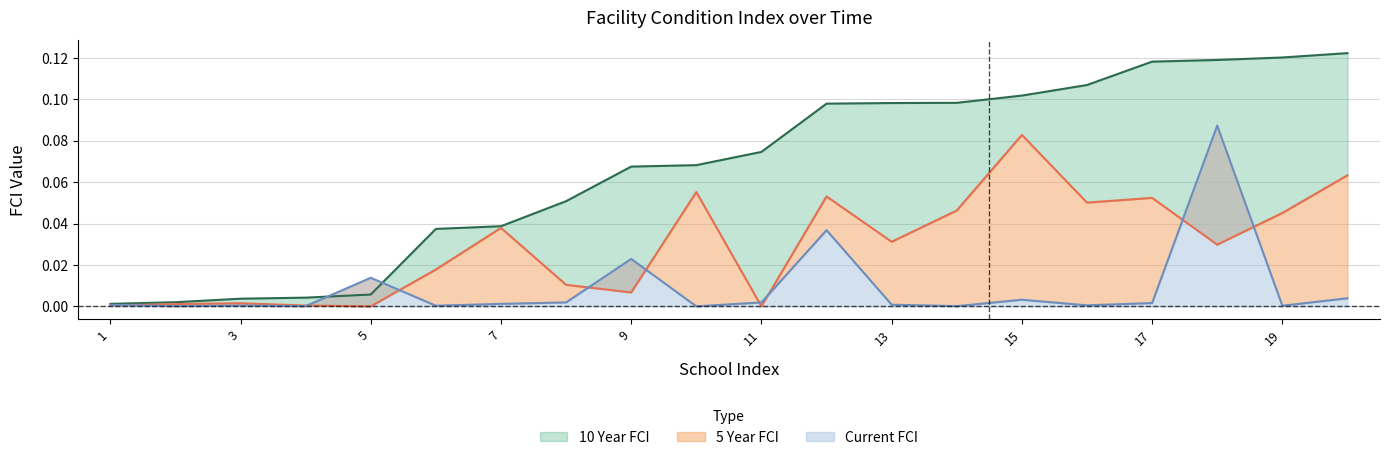

Rank the series by their average value, from lowest to highest.

Current FCI, 5 Year FCI, 10 Year FCI